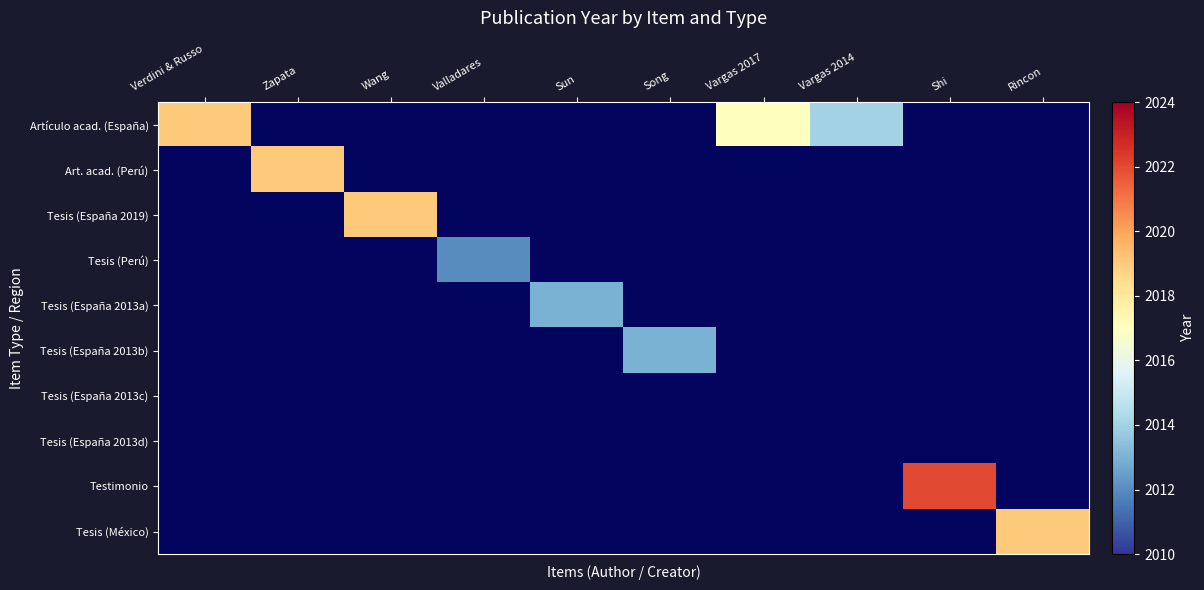

How many positive values does the Artículo acad. (España) series have?

3